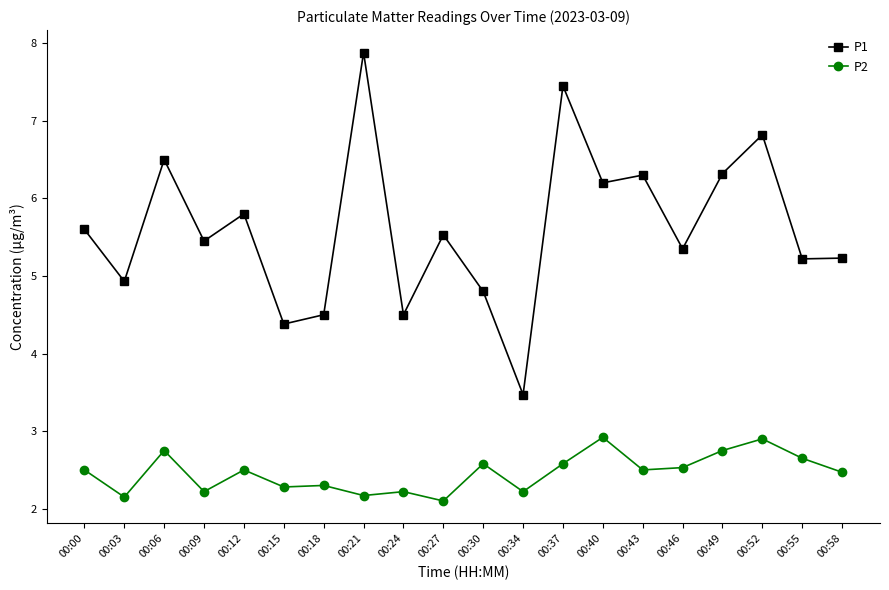

What is the spread (max minus min) of values at 00:58?

2.8